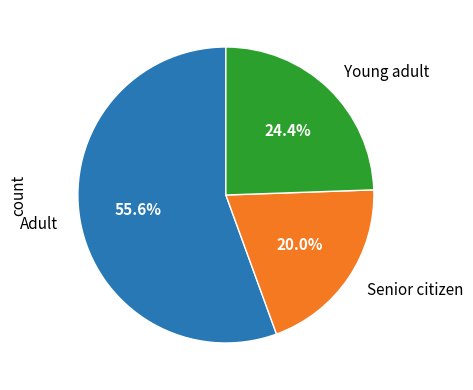

Approximately how many times larger is the value at Young adult compared to Adult?

0.4